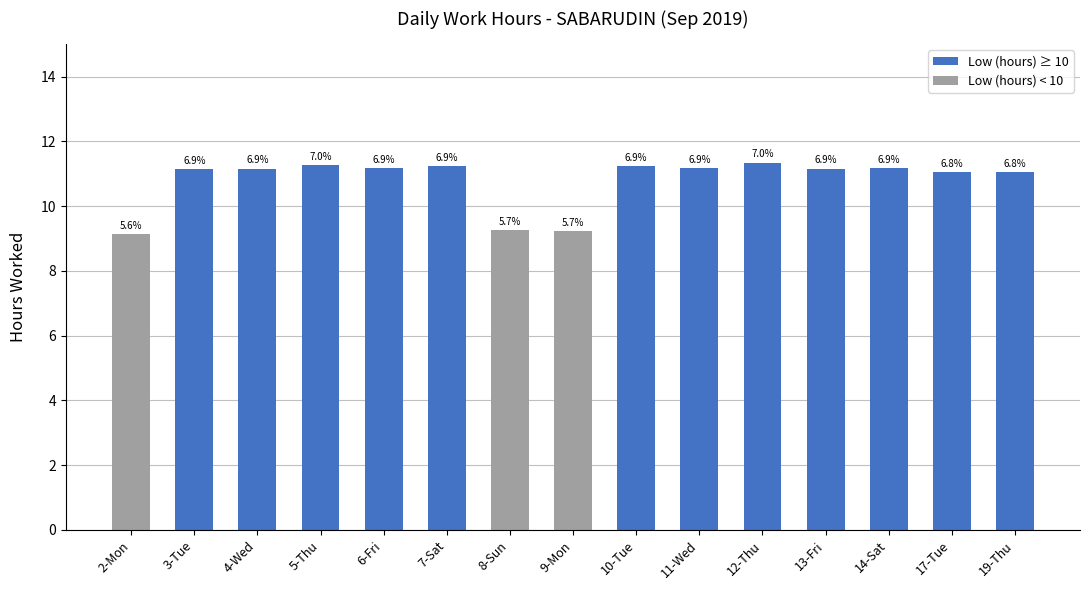

What is the average value?

10.8